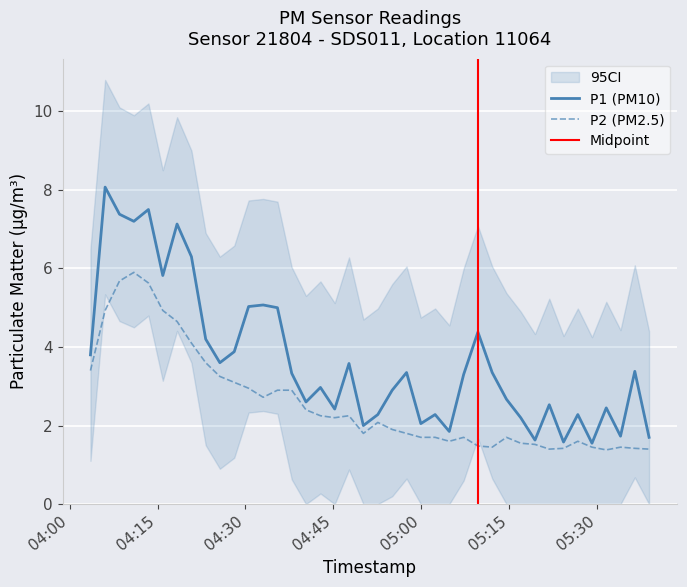

True or false: P1 and P2 cross at least once.

False